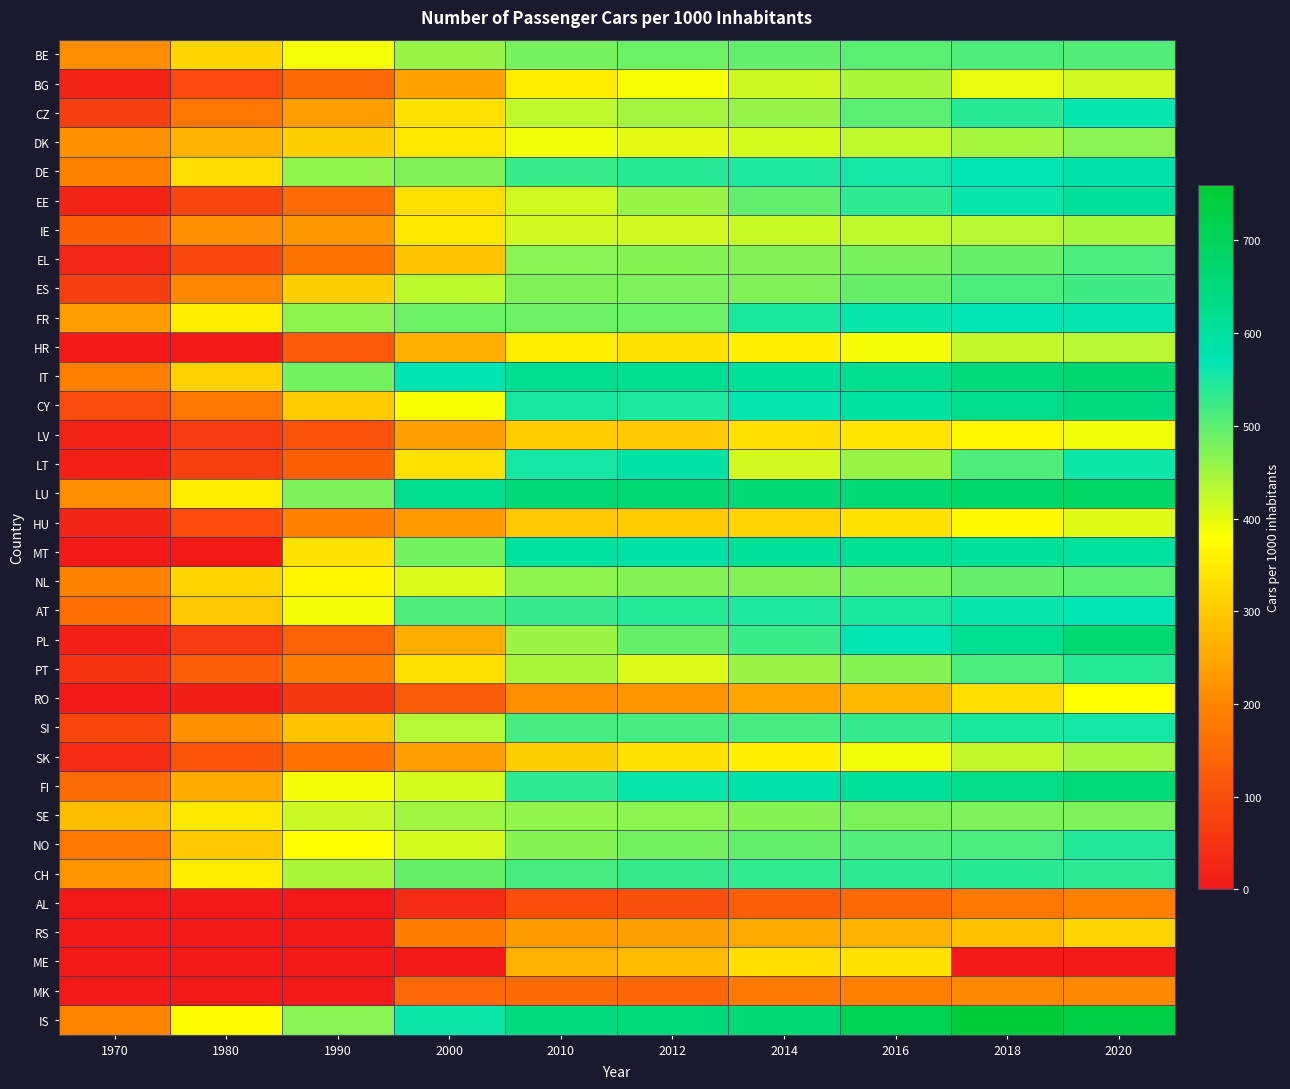

Rank the series at 2018 from highest to lowest value.

IS, LU, IT, FI, CY, PL, MT, FR, DE, EE, AT, SI, CZ, CH, NO, PT, ES, LT, BE, NL, EL, SE, DK, IE, SK, HR, BG, HU, LV, RO, RS, MK, AL, ME